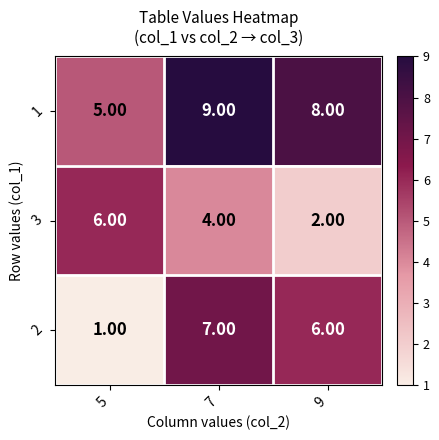

What is the difference between the 2 values at 7 and 5?

6